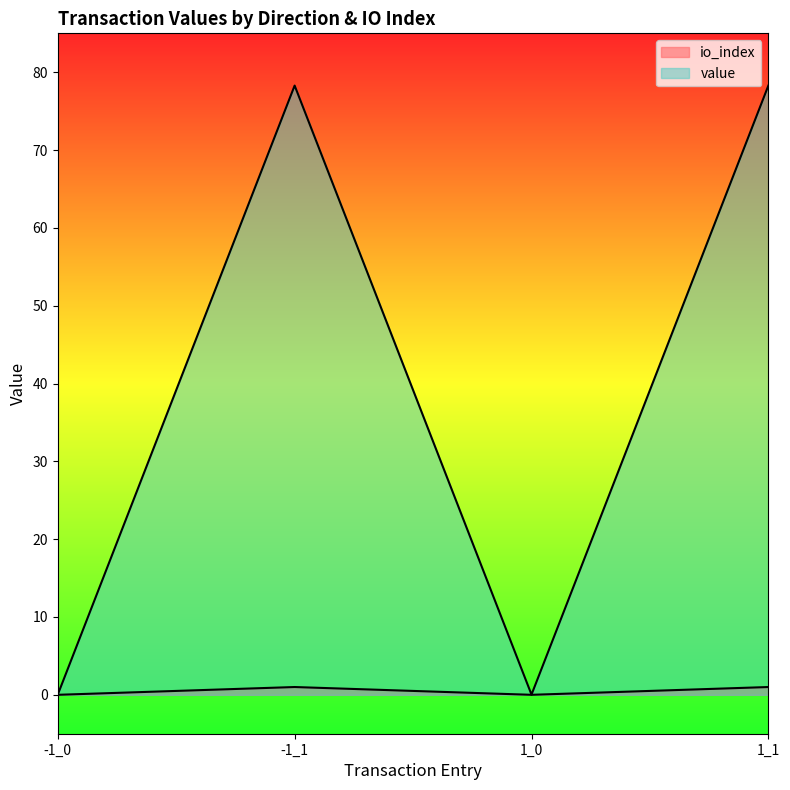

Where is the first local minimum for value?

1_0